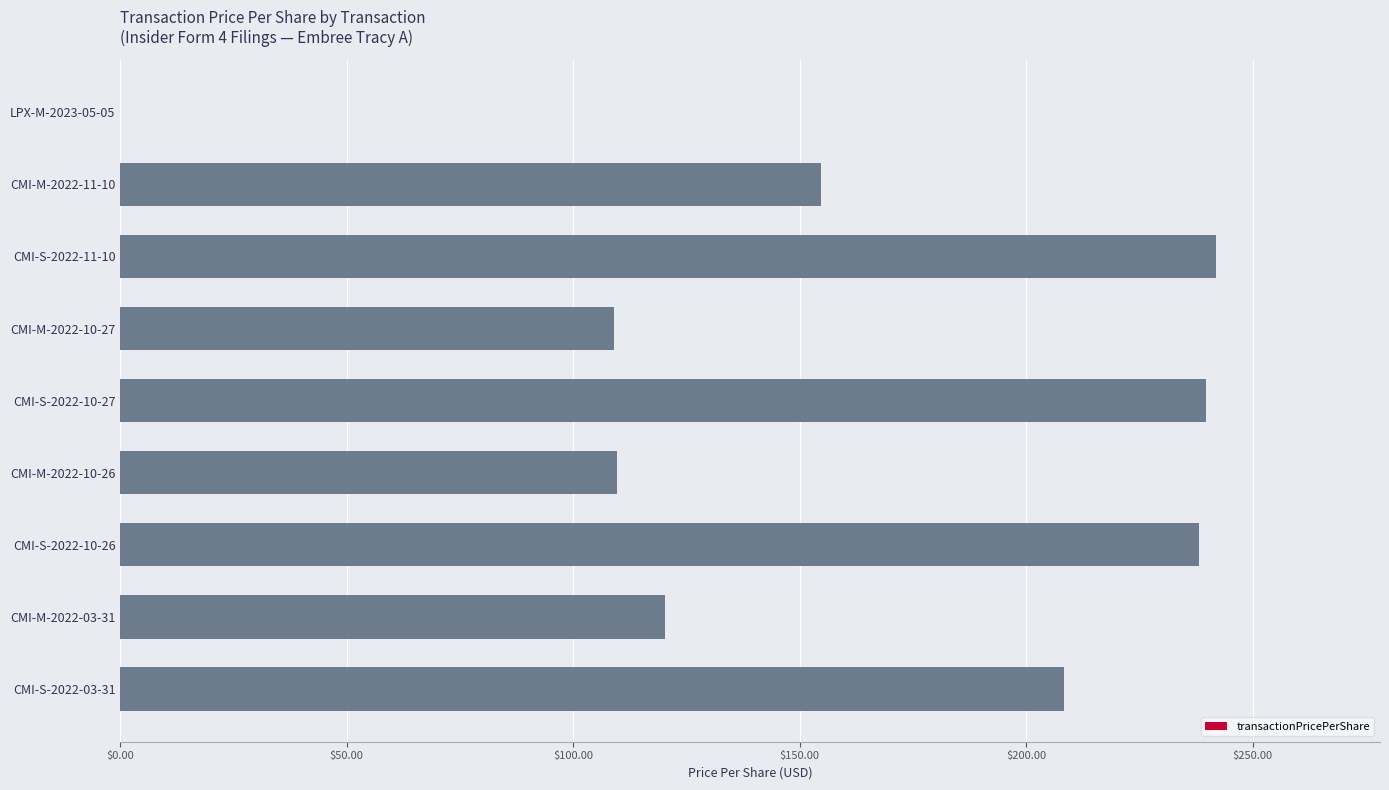

What is the greatest value displayed?

241.8